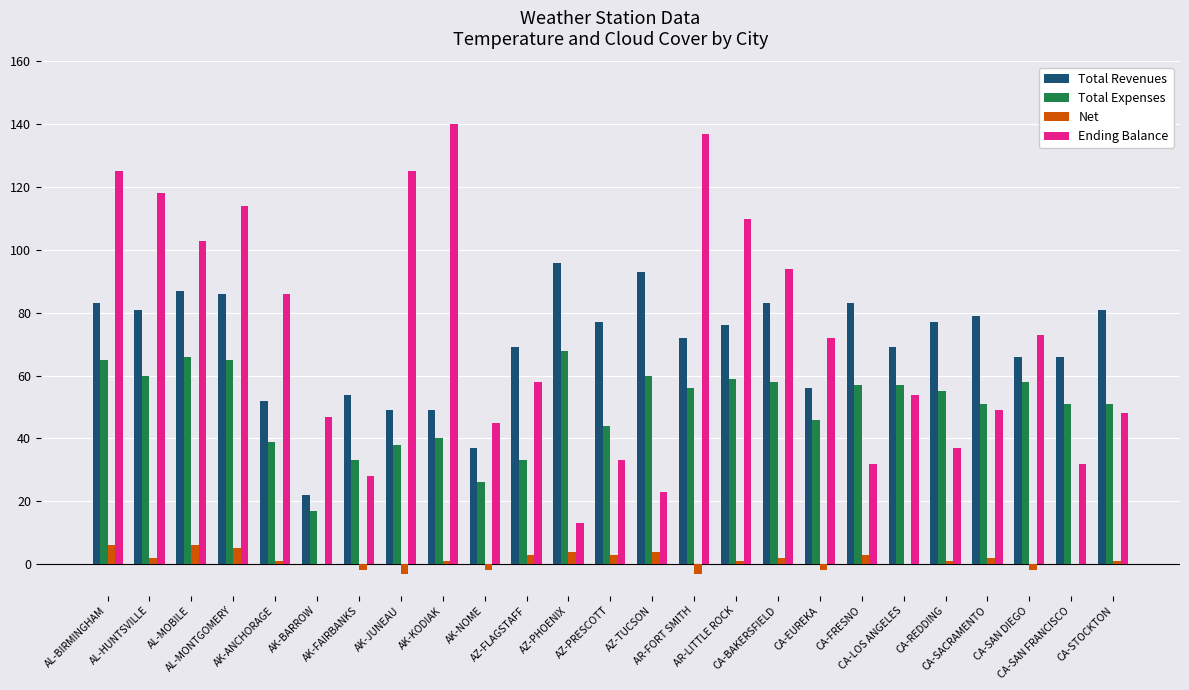

What is the maximum value shown in the chart?

140